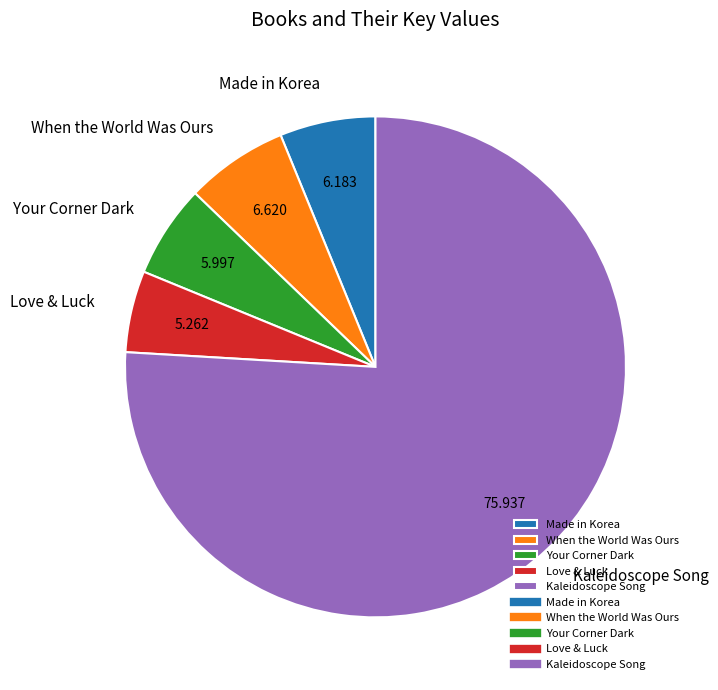

The Love & Luck slice represents 5% of the pie. True or false?

True